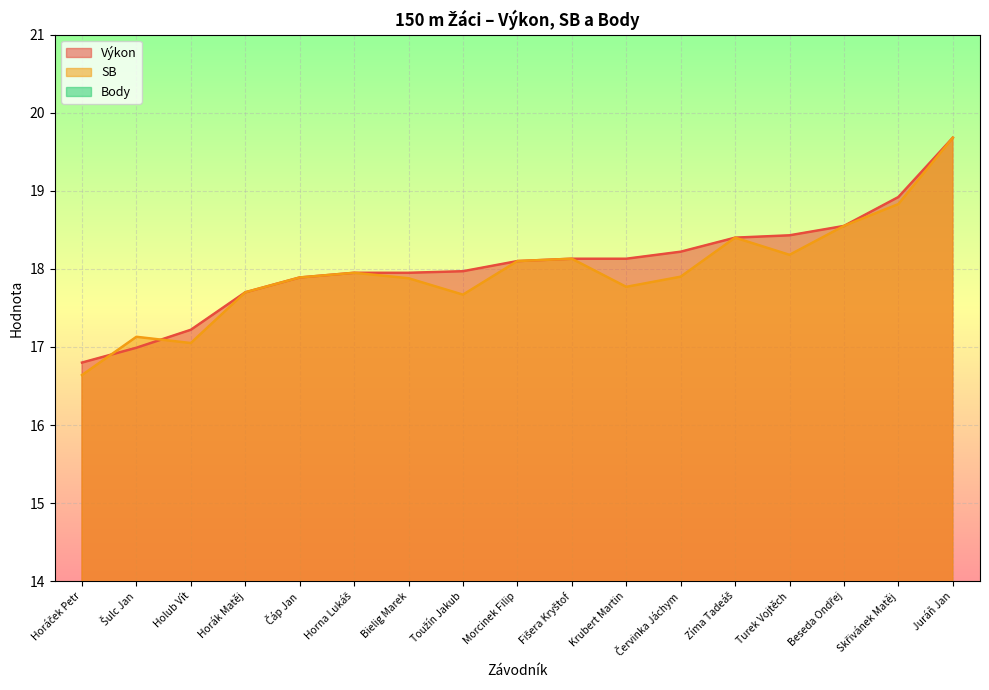

Reading left to right, list all the values displayed in this chart.

Výkon: Horáček Petr=16.8	Šulc Jan=17.0	Holub Vít=17.2	Horák Matěj=17.7	Čáp Jan=17.9	Horna Lukáš=17.9	Bielig Marek=17.9	Toužín Jakub=18.0	Morcinek Filip=18.1	Fišera Kryštof=18.1	Krubert Martin=18.1	Červinka Jáchym=18.2	Zíma Tadeáš=18.4	Turek Vojtěch=18.4	Beseda Ondřej=18.6	Skřivánek Matěj=18.9	Juráň Jan=19.7
SB: Horáček Petr=16.6	Šulc Jan=17.1	Holub Vít=17.1	Horák Matěj=17.7	Čáp Jan=17.9	Horna Lukáš=17.9	Bielig Marek=17.9	Toužín Jakub=17.7	Morcinek Filip=18.1	Fišera Kryštof=18.1	Krubert Martin=17.8	Červinka Jáchym=17.9	Zíma Tadeáš=18.4	Turek Vojtěch=18.2	Beseda Ondřej=18.6	Skřivánek Matěj=18.8	Juráň Jan=19.7
Body: Horáček Petr=11.0	Šulc Jan=9.0	Holub Vít=8.0	Horák Matěj=7.0	Čáp Jan=6.0	Horna Lukáš=4.5	Bielig Marek=4.5	Toužín Jakub=3.0	Morcinek Filip=2.0	Fišera Kryštof=0.5	Krubert Martin=0.5	Červinka Jáchym=0.0	Zíma Tadeáš=0.0	Turek Vojtěch=0.0	Beseda Ondřej=0.0	Skřivánek Matěj=0.0	Juráň Jan=0.0